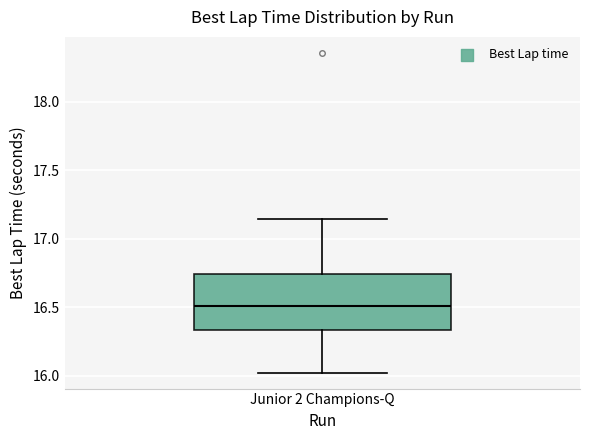

Read this box plot against the y-axis: the position of the median line, the range covered by the box, and the ends of both whiskers. The values are not printed on the chart, so give them approximately, as read against the axis.

median 16.50, box 16.35 to 16.75, whiskers 16.00 to 17.15